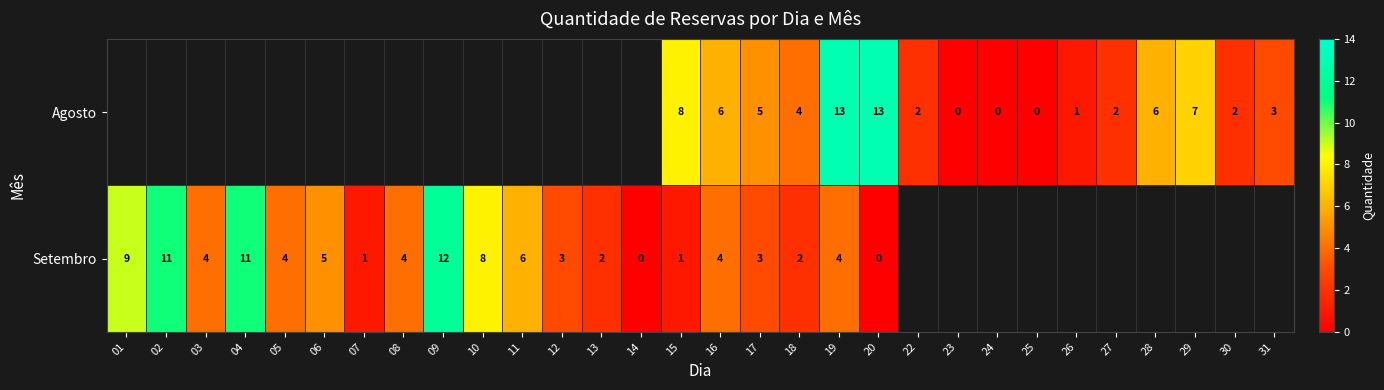

The value of Setembro at 05 is 4. True or false?

True